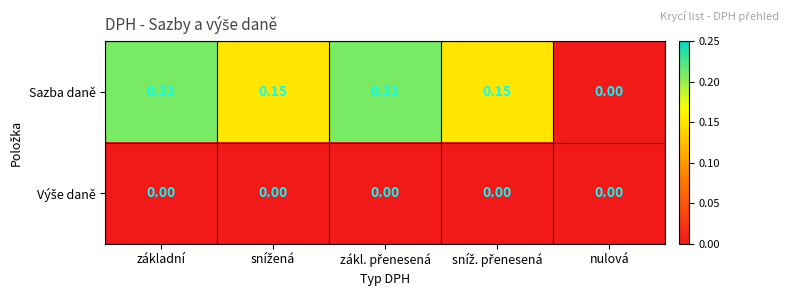

Which series has the largest total across all categories?

Sazba daně